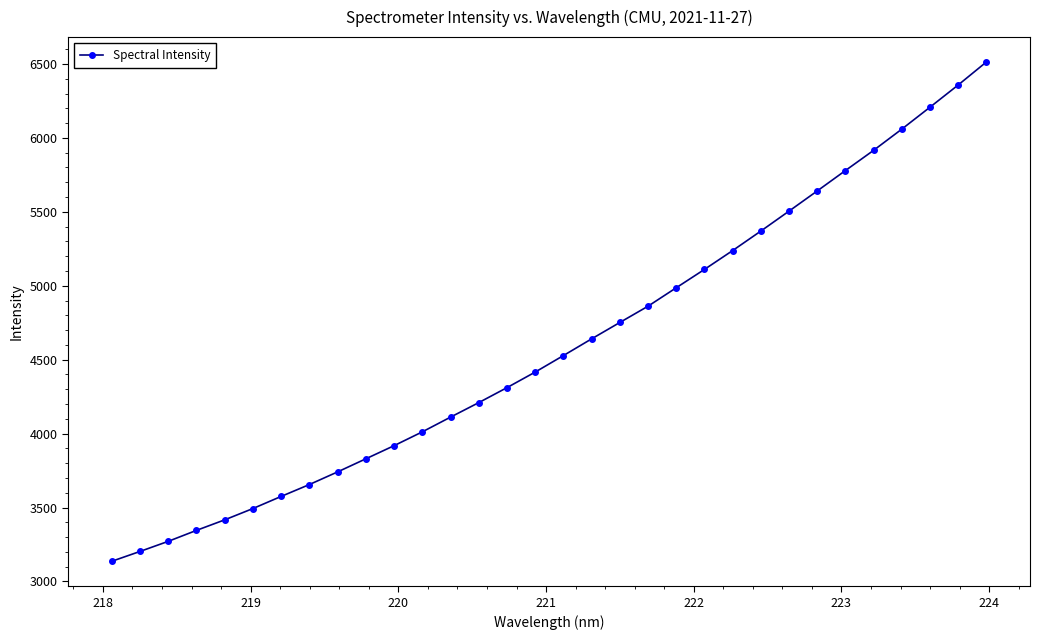

True or false: the data has more than 2 interior local peaks.

False